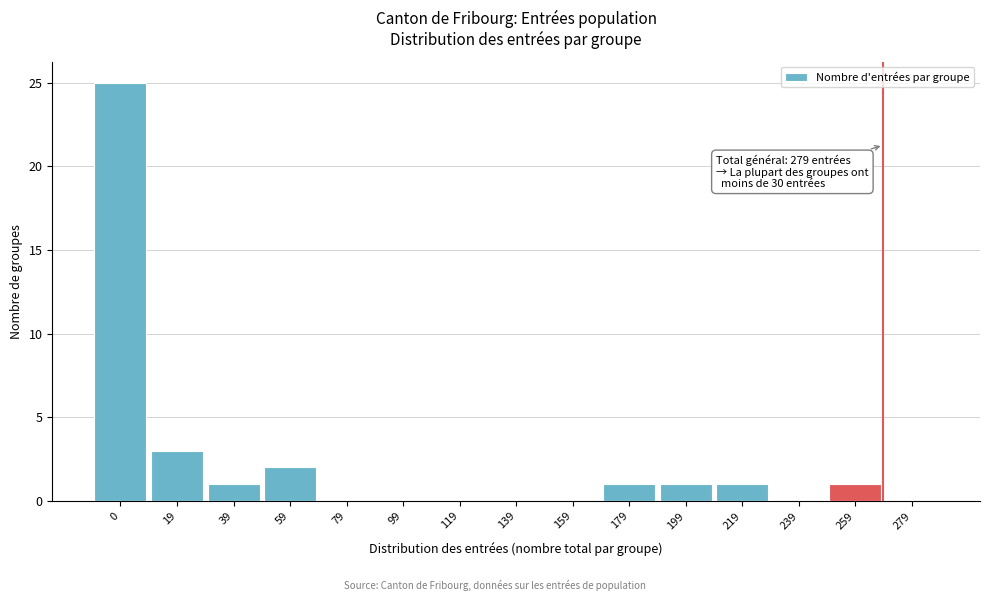

Reading left to right, list all the values displayed in this chart.

0=25	19=3	39=1	59=2	79=0	99=0	119=0	139=0	159=0	179=1	199=1	219=1	239=0	259=1	279=0